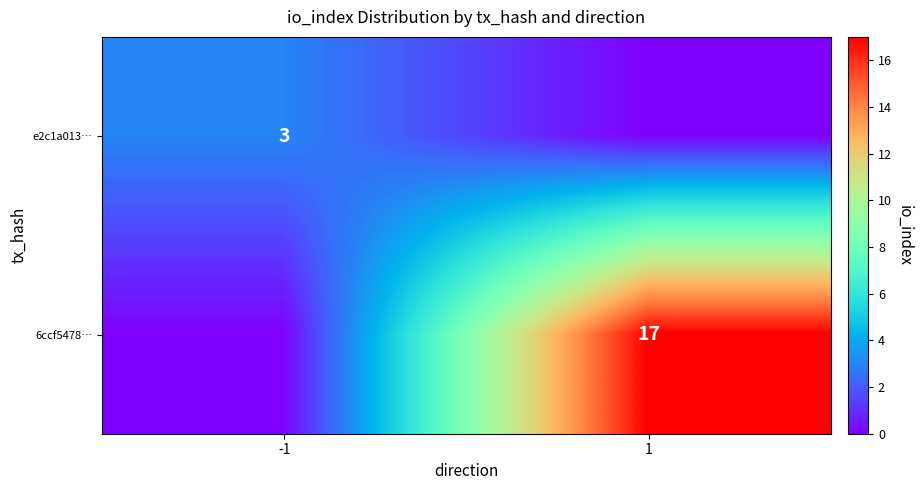

Is the value of e2c1a013… at -1 greater than the value of 6ccf5478… at 1?

No